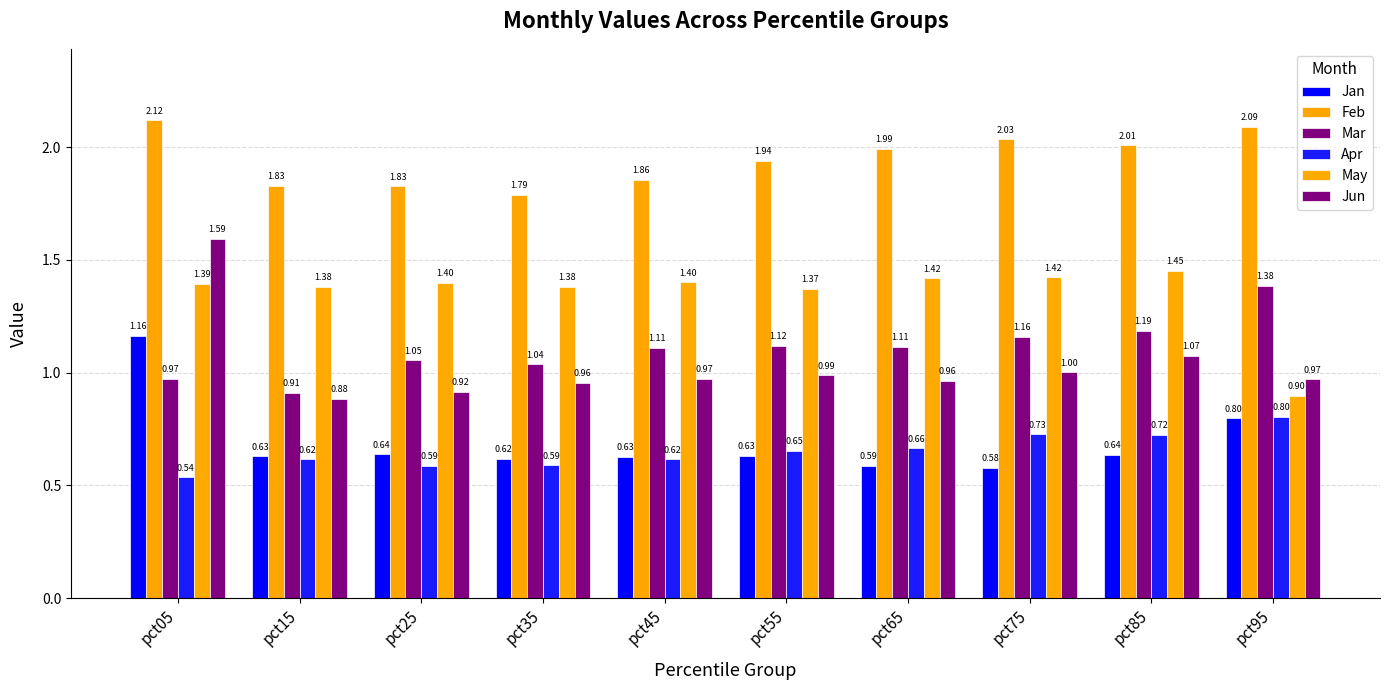

Which has a higher value, pct75 or pct65?

pct65